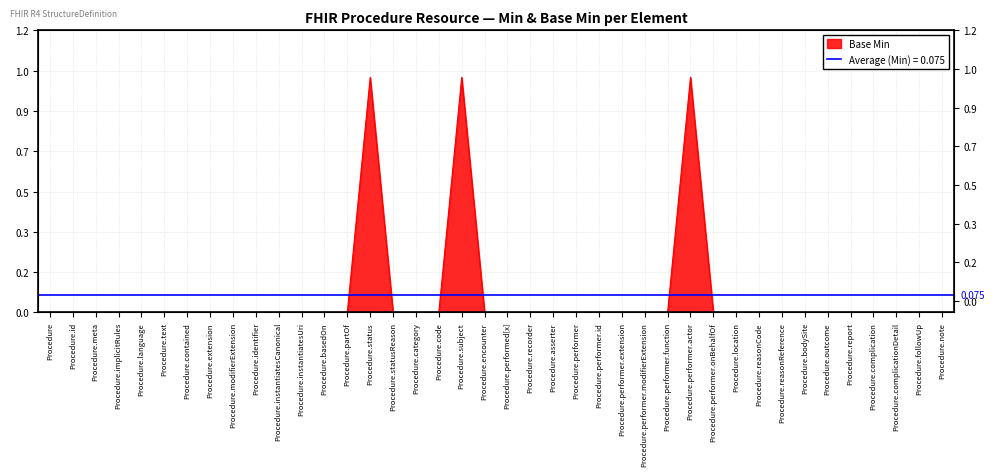

Count the values in the range 0 to 1.

40